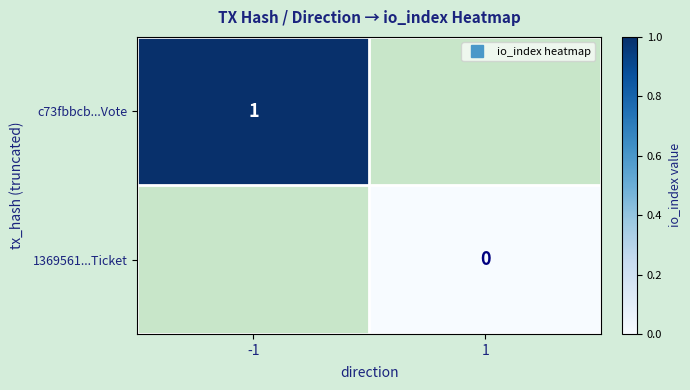

The c73fbbcb...Vote series shows 1.0 at -1. True or false?

True